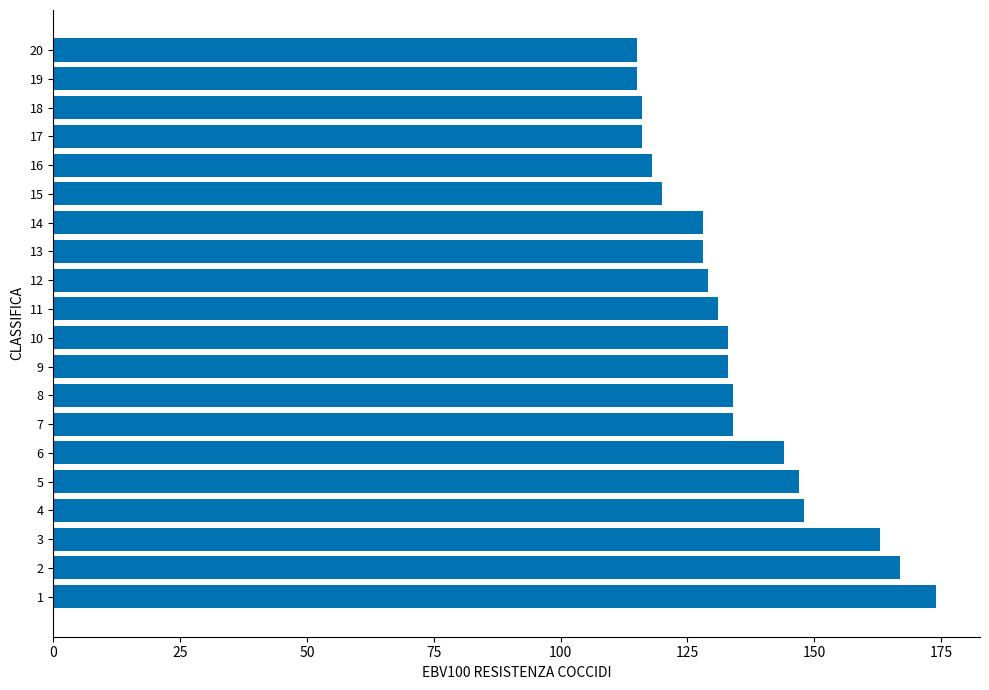

What is the change in value from 7 to 13?

-6